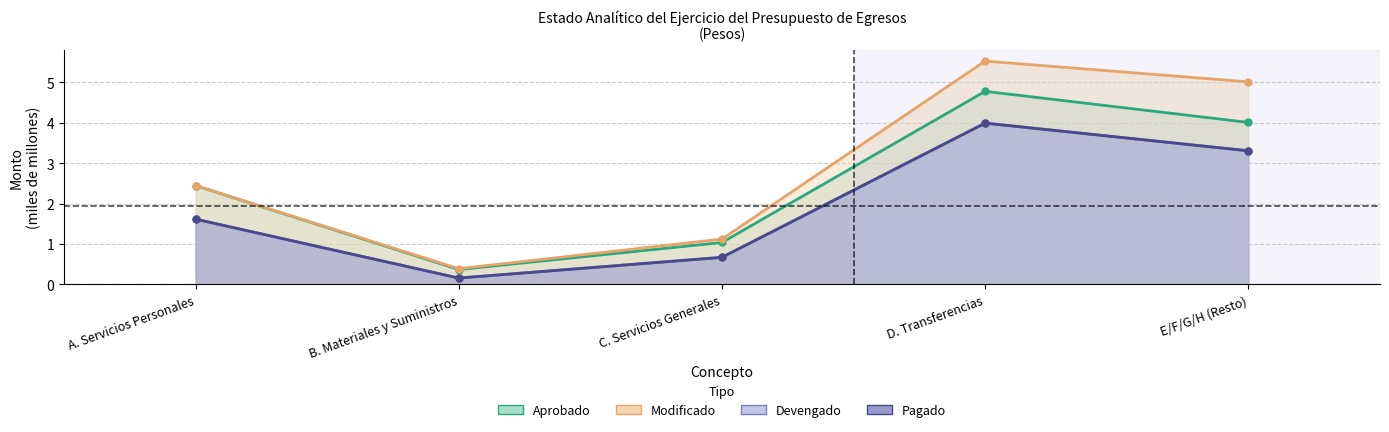

At which category does the chart reach its minimum across all series?

B. Materiales y Suministros